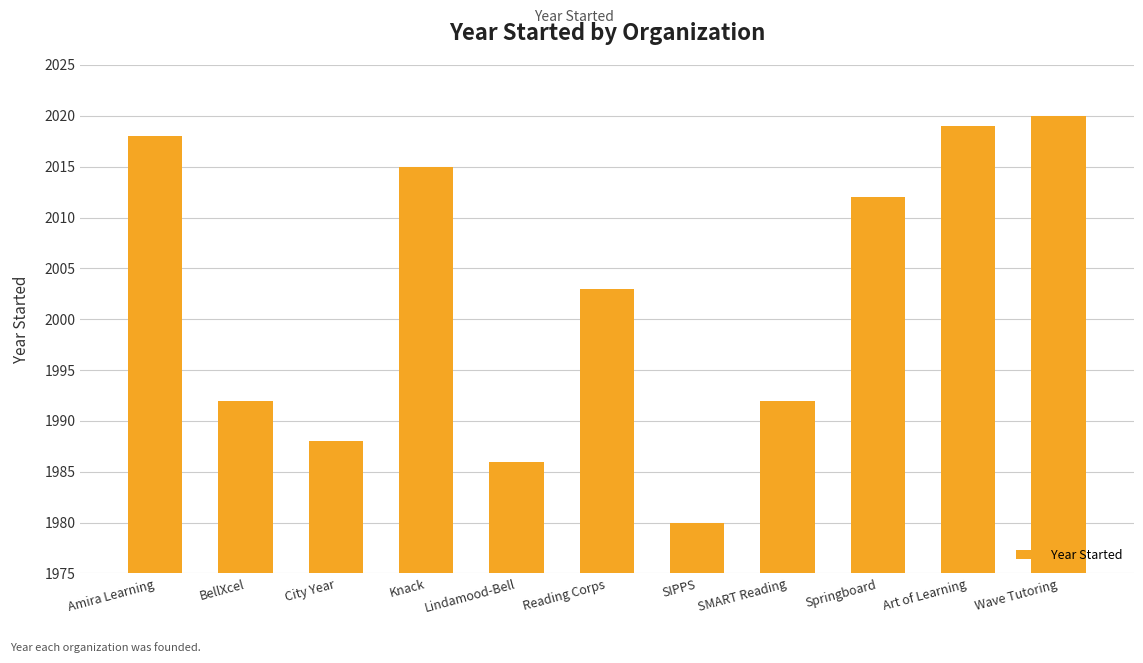

Approximately how many times larger is the value at Amira Learning compared to Art of Learning?

1.0